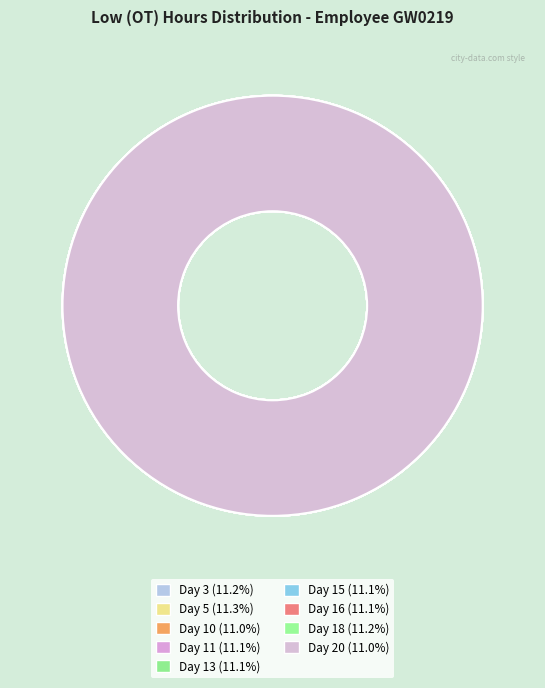

What percentage is NOT represented by Day 10?

89.0%